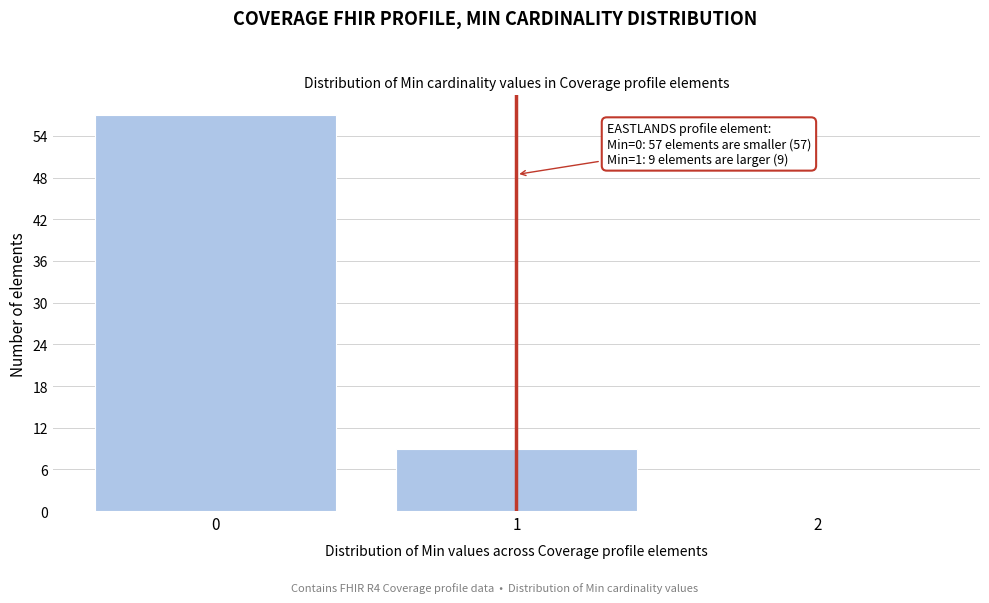

Reading right to left, what are all the values shown in this chart?

2=0	1=9	0=57